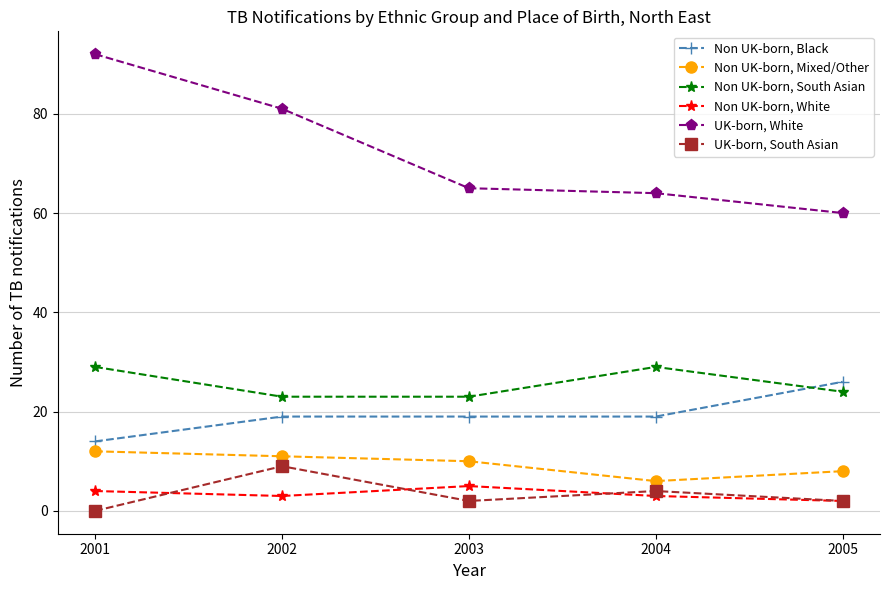

True or false: UK-born, South Asian and Non UK-born, South Asian cross at least once.

False